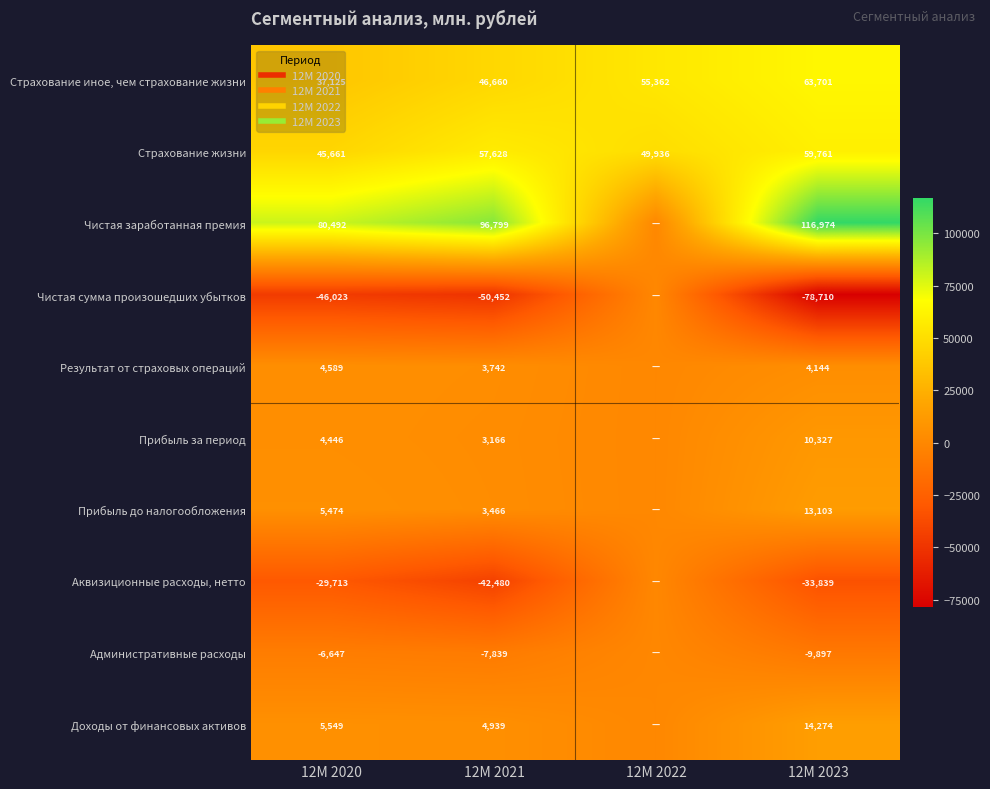

Which category has the highest value in the Доходы от финансовых активов series?

12M 2023